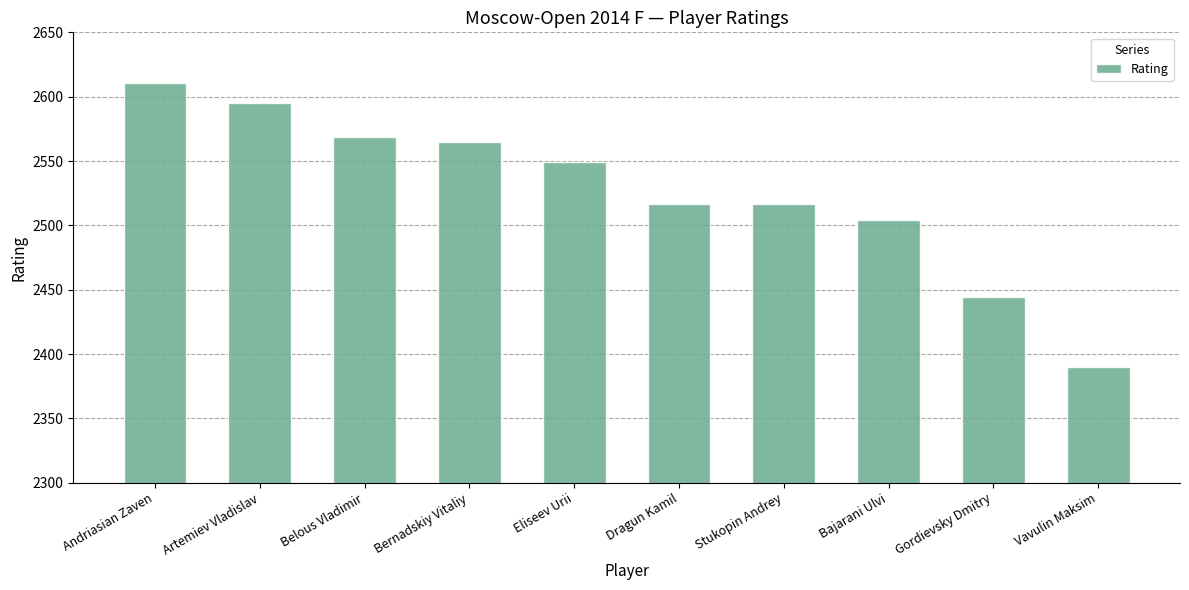

Approximately how many times larger is the value at Andriasian Zaven compared to Eliseev Urii?

1.0